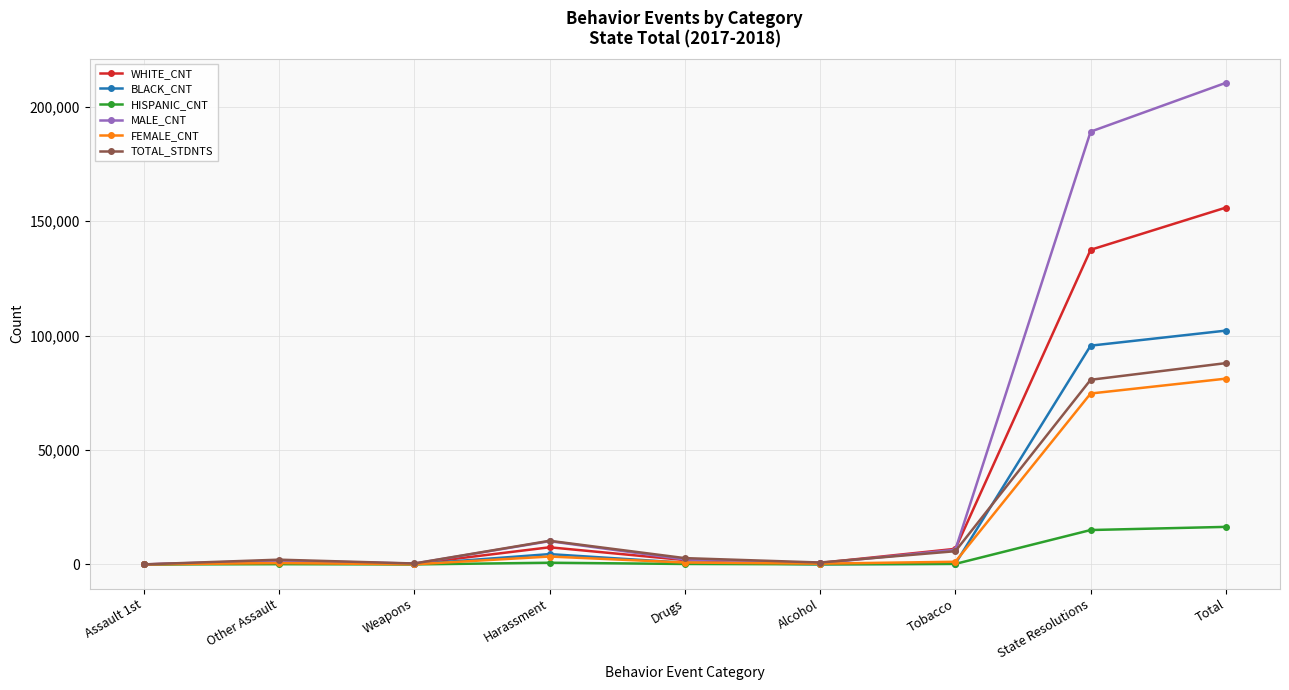

Is this an area chart (filled region under the line)?

No